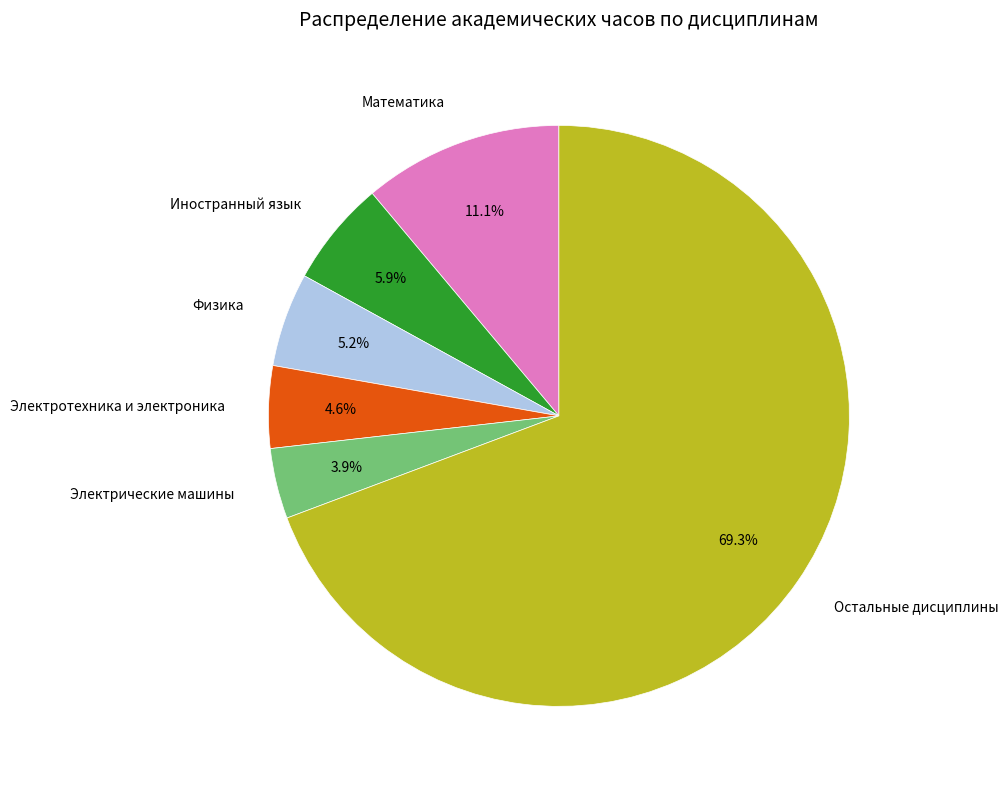

Between Физика and Электротехника и электроника, which is larger?

Физика